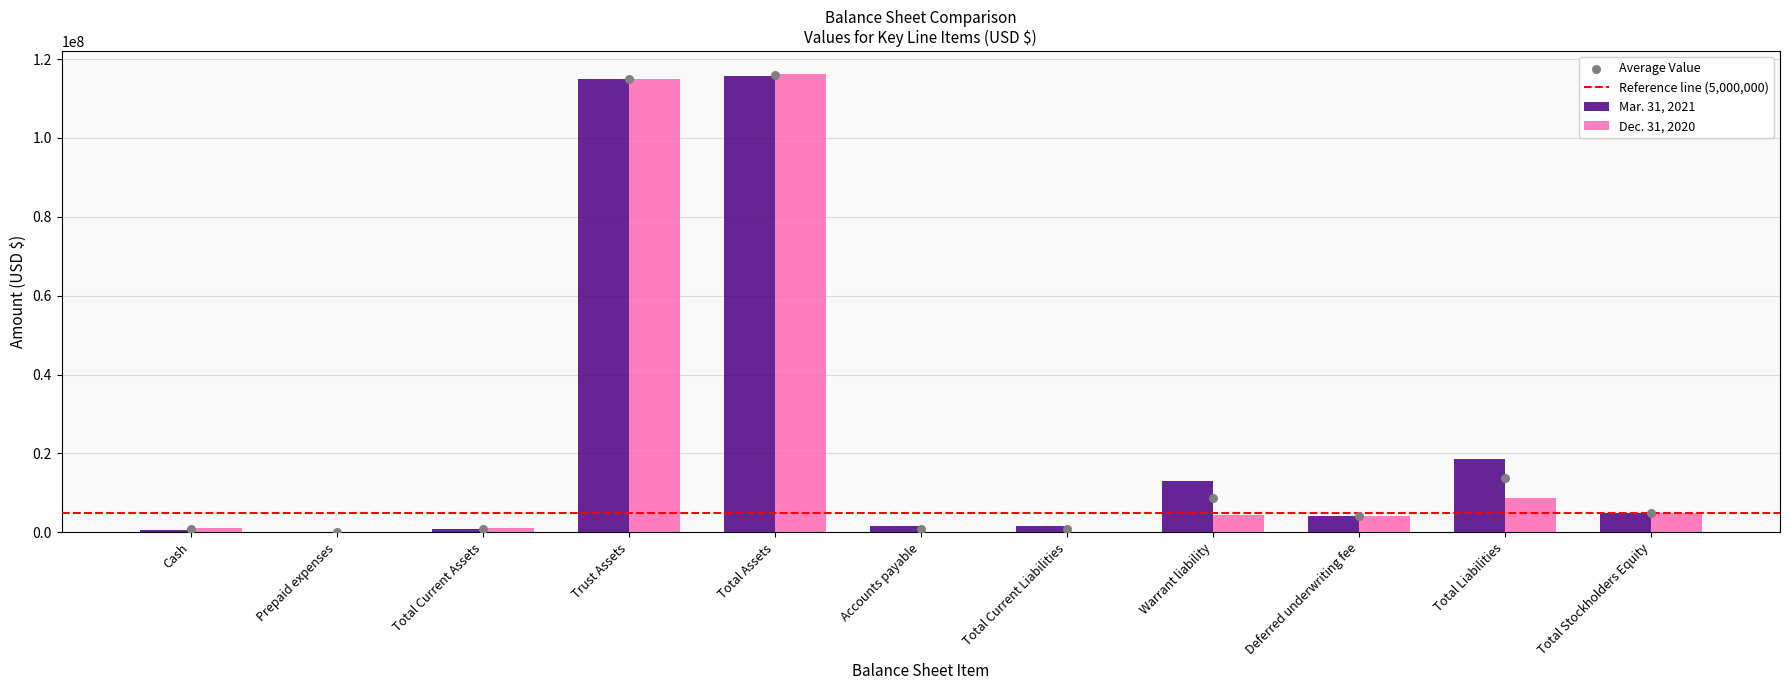

Which series has the largest total across all categories?

Mar. 31, 2021